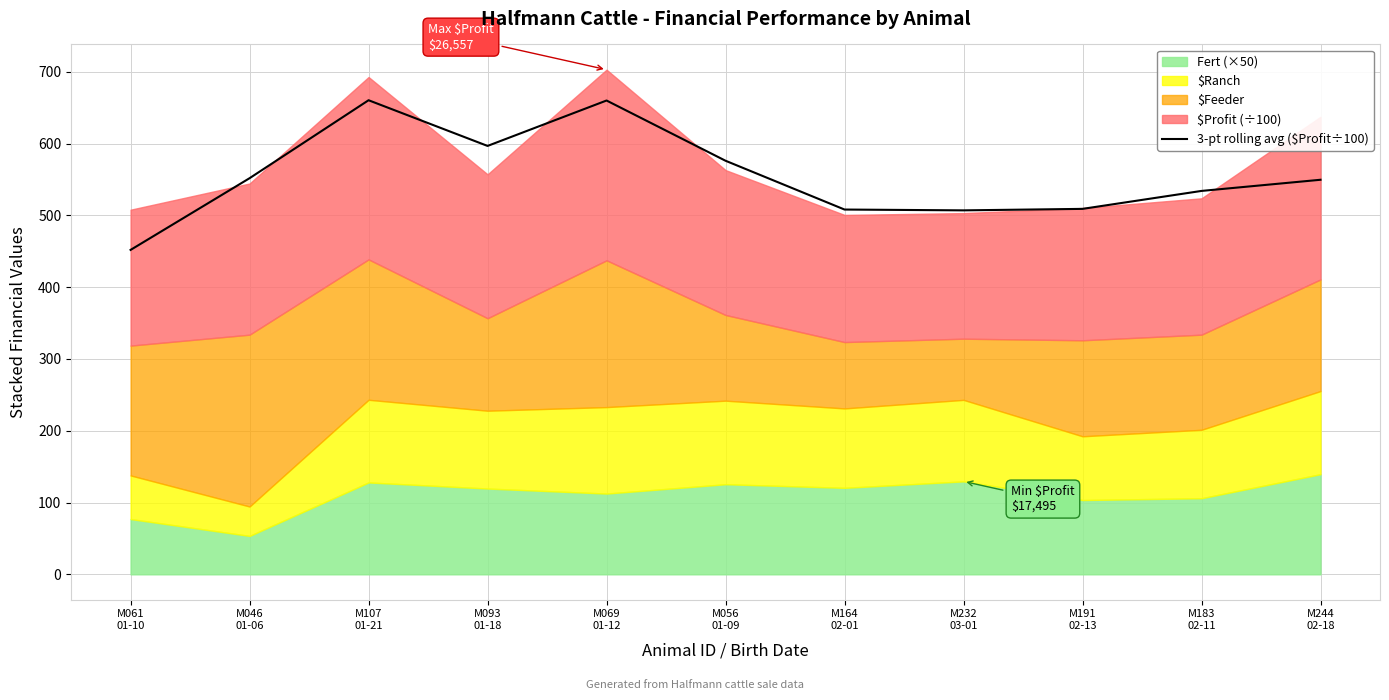

How many interior local peaks (higher than both neighbors) does the data have?

2